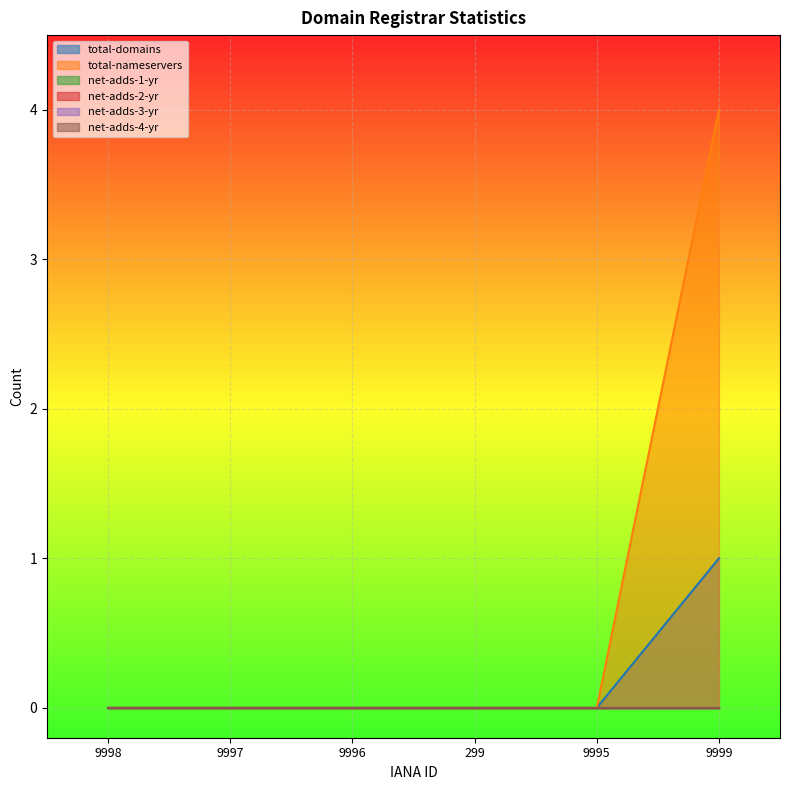

Where is net-adds-1-yr nearest to the value 0?

9998